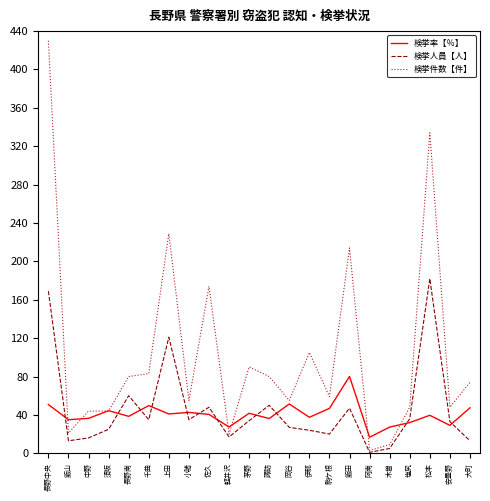

List the series in order of their peak value, lowest first.

検挙率【％】, 検挙人員【人】, 検挙件数【件】